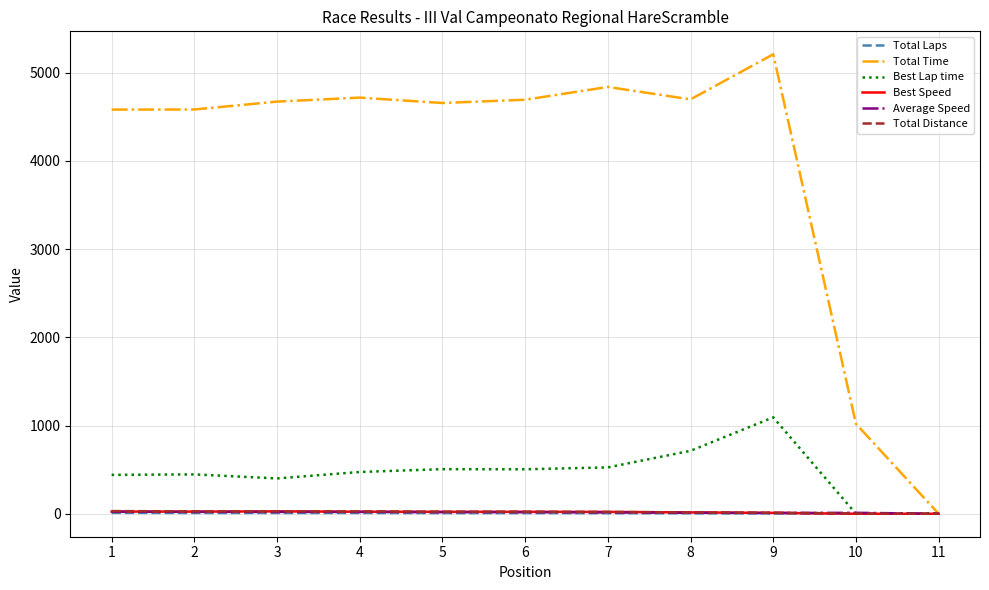

How many lines are shown in the chart?

6